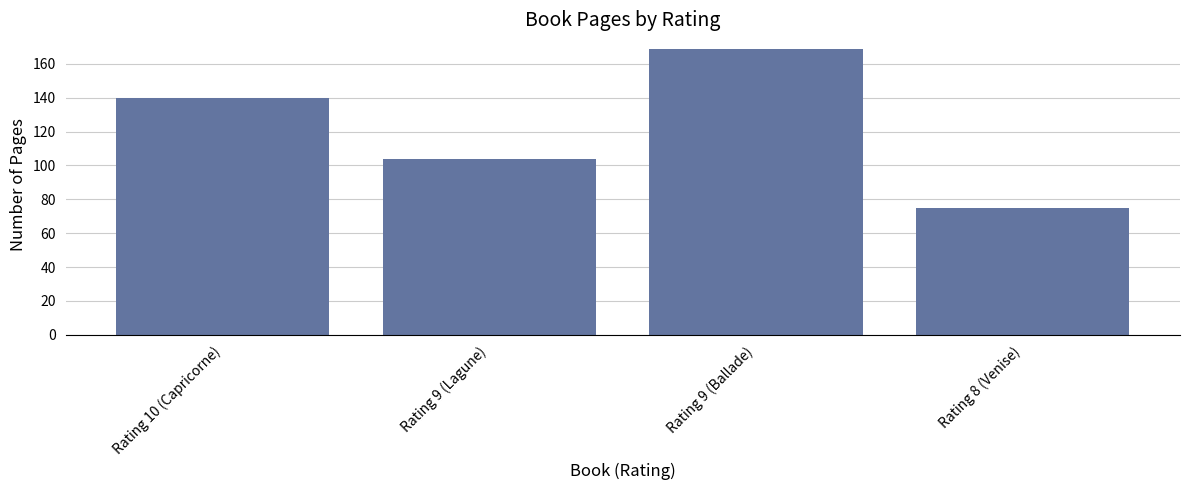

What is the change in value from Rating 10 (Capricorne) to Rating 8 (Venise)?

-65